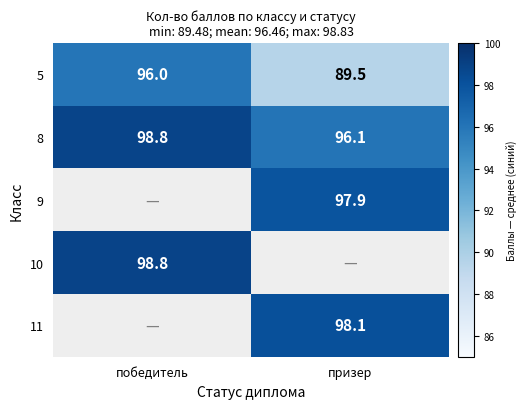

Read the 8 value at призер.

96.1